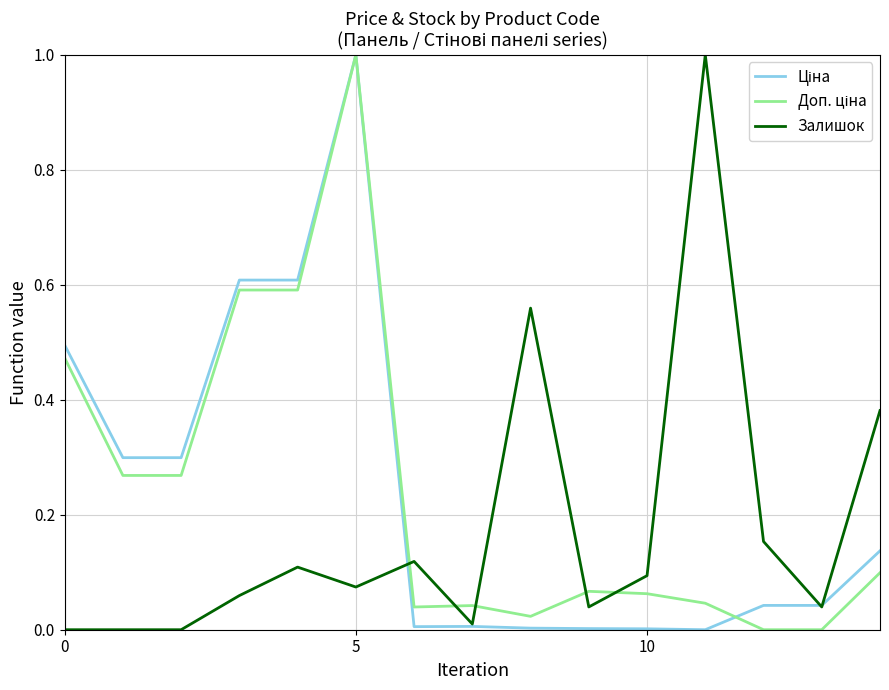

What is the maximum value shown in the chart?

1.0